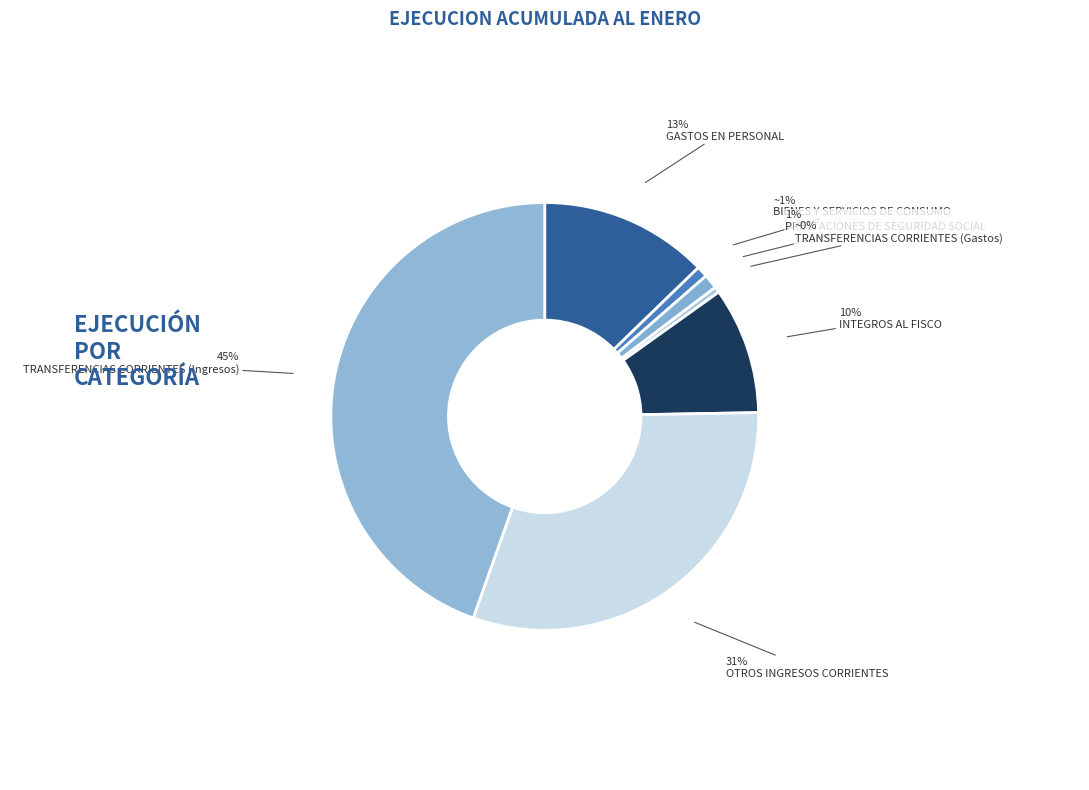

Is the sum of INTEGROS AL FISCO and OTROS INGRESOS CORRIENTES greater than half?

No